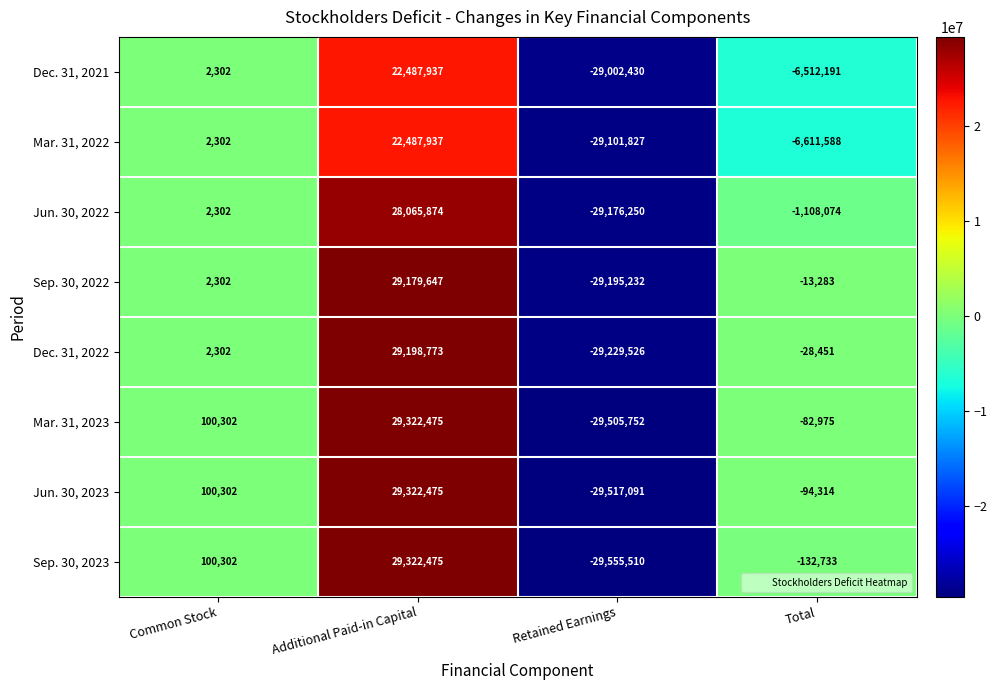

At which label is Dec. 31, 2022 closest to -15376?

Total